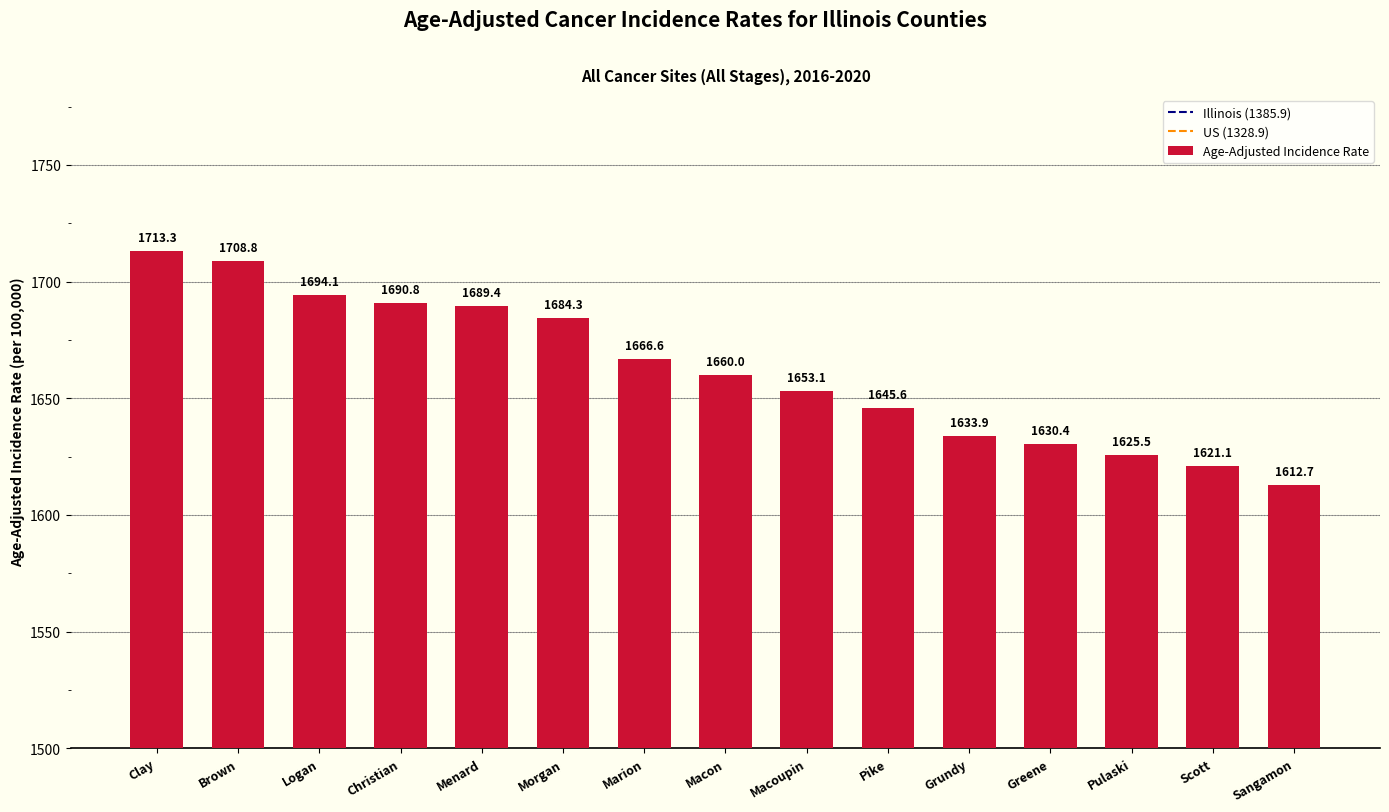

What is the value of the 11th bar from the left?

1633.9